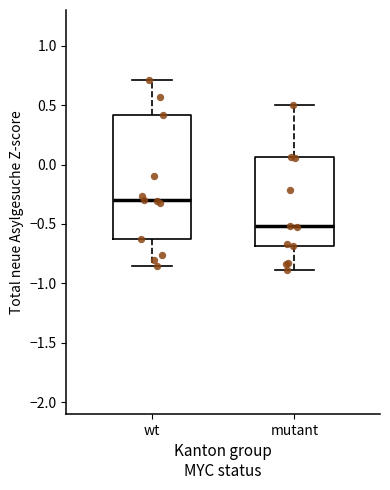

Reading left to right, transcribe this box plot: for each box, give where its median line is, the range the box spans, and where its two whiskers end, as read against the y-axis. The values are not printed on the chart, so give them approximately, as read against the axis.

wt: median -0.30, box -0.60 to 0.40, whiskers -0.85 to 0.70
mutant: median -0.50, box -0.70 to 0.05, whiskers -0.90 to 0.50